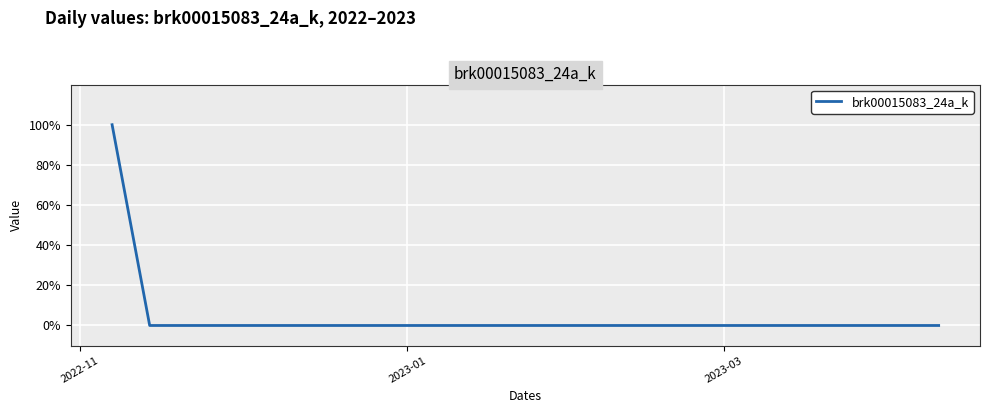

Is this an area chart (filled region under the line)?

No